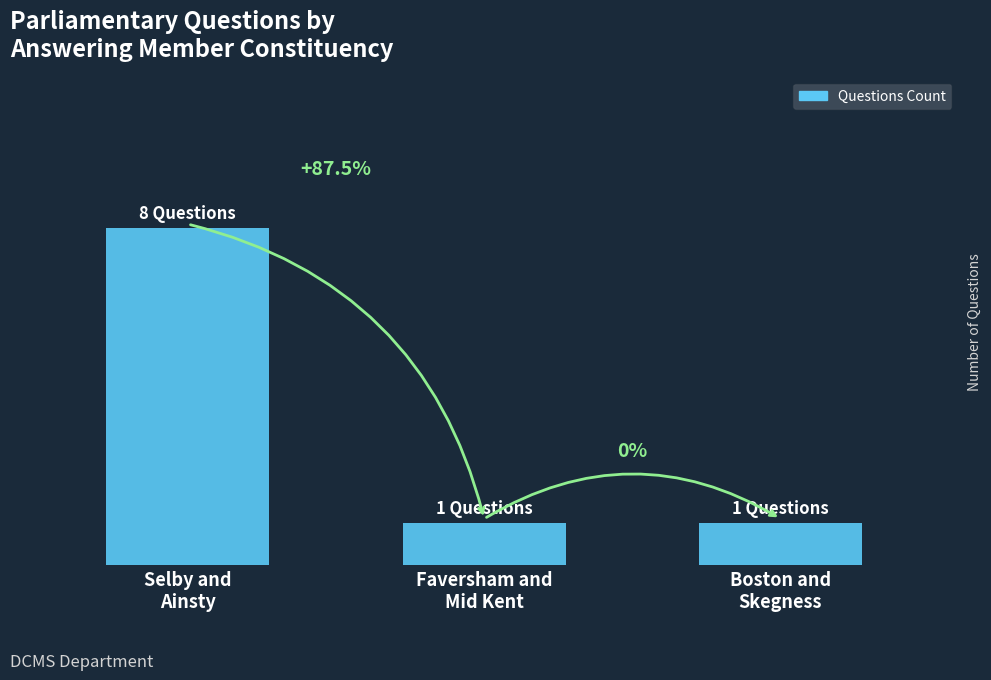

Does the chart contain any negative values?

No